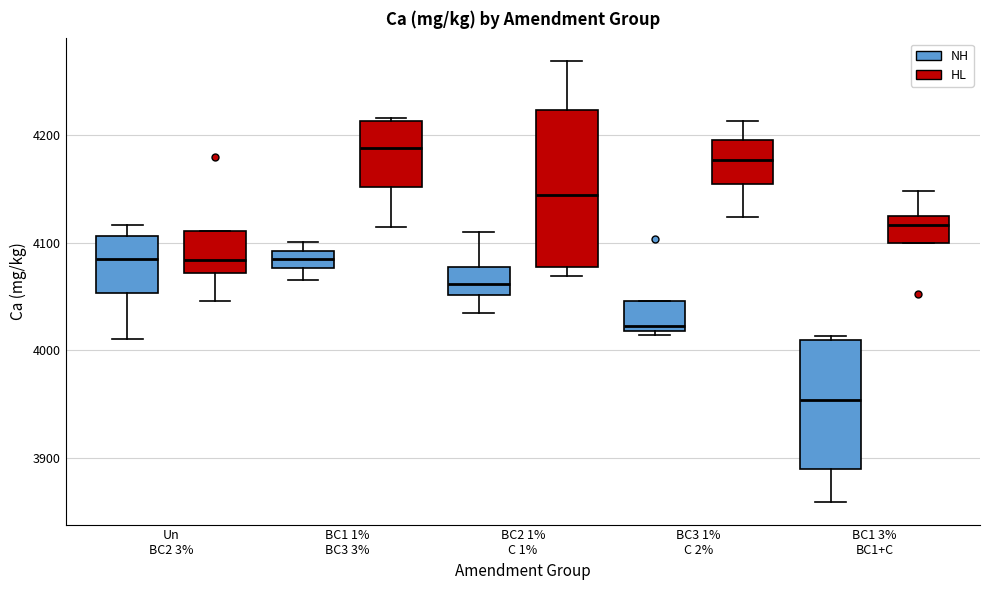

Which box's median line is the highest?

BC1 1% BC3 3% (HL)